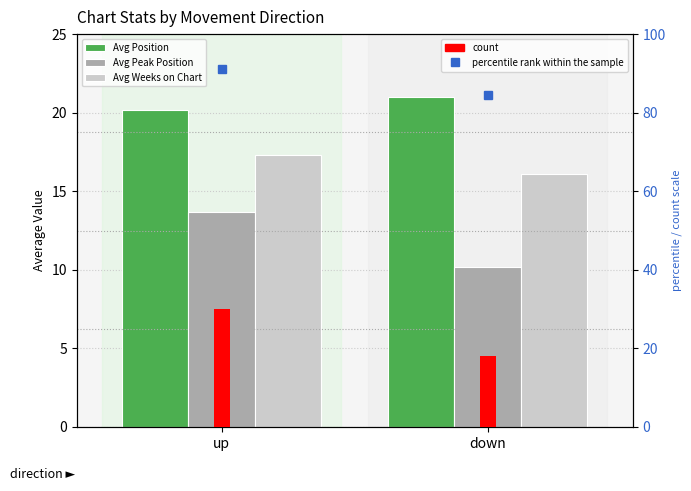

What is the highest value of the Avg Position series?

21.0